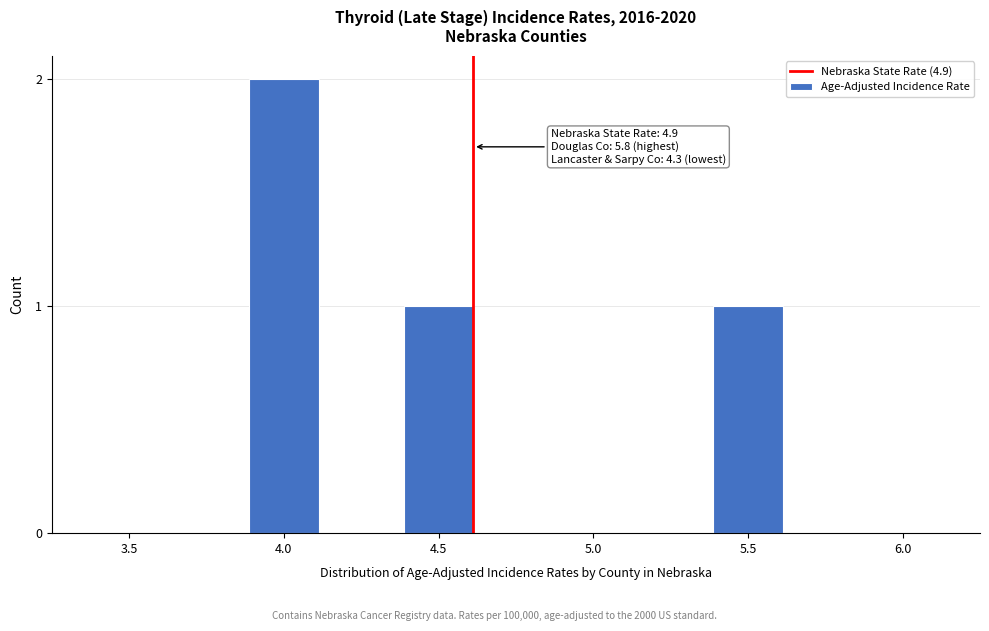

Reading left to right, transcribe all the data shown in this chart.

3.5=0	4.0=2	4.5=1	5.0=0	5.5=1	6.0=0